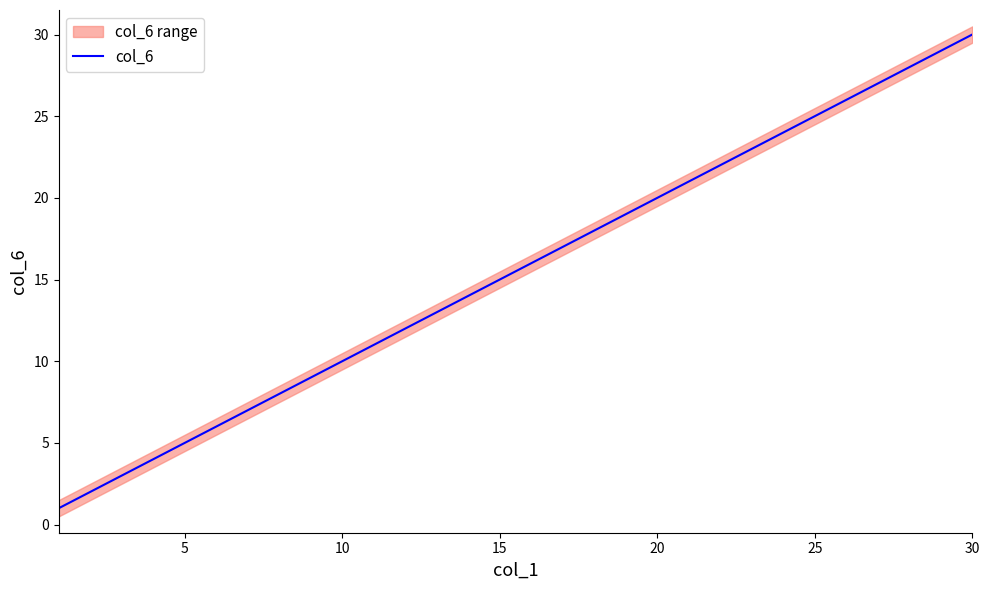

The value of col_6 at 15 is 21. True or false?

False